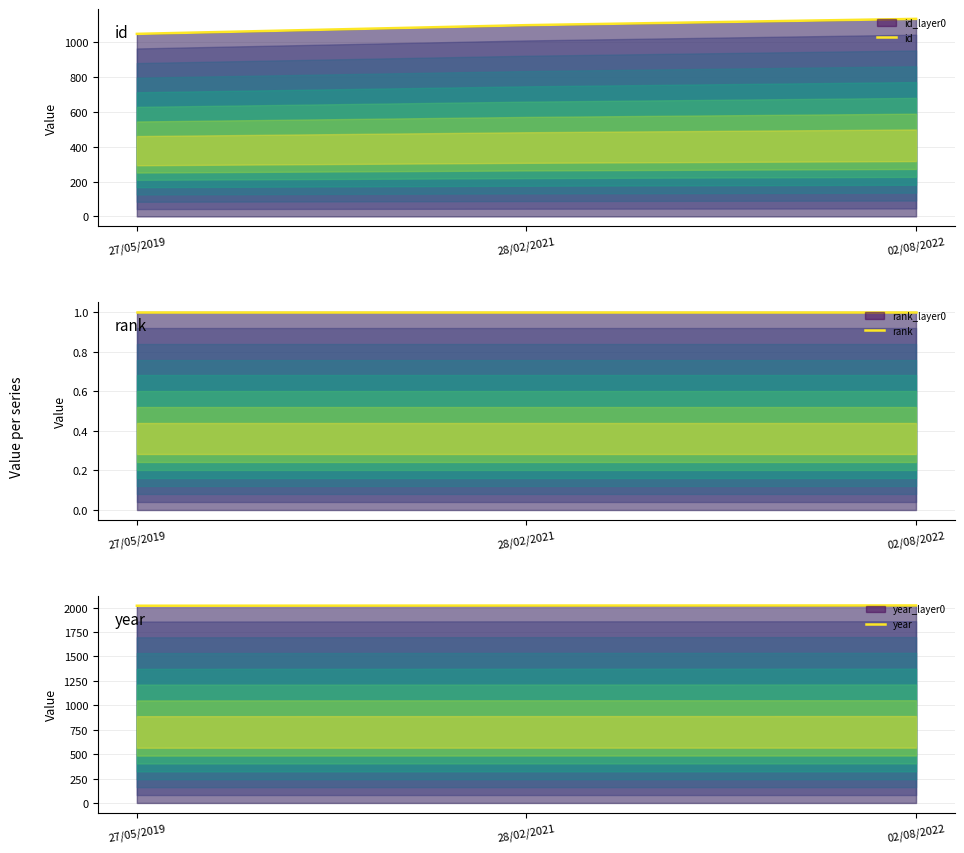

Count the number of categories in the chart.

3